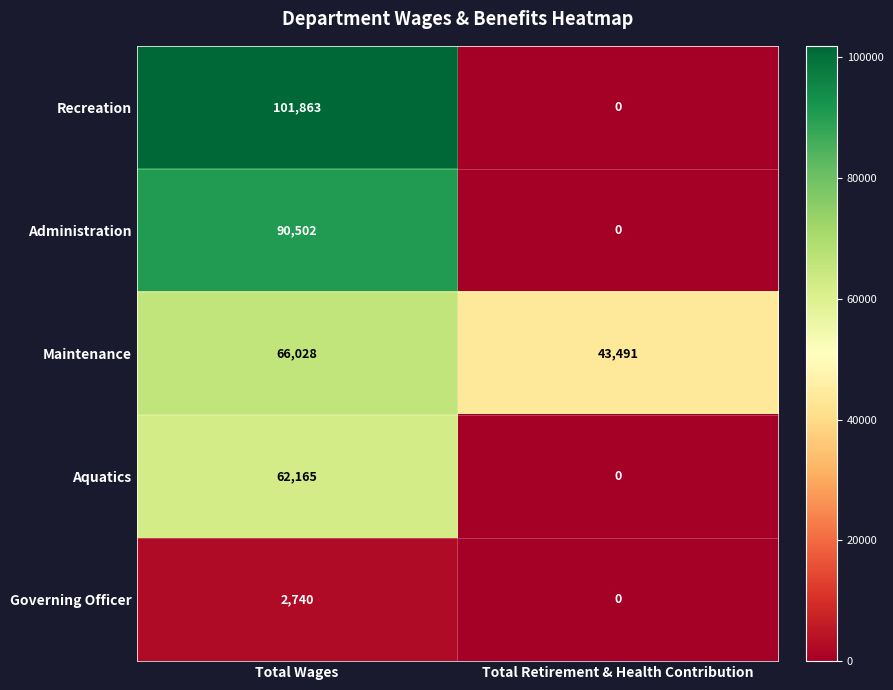

What is the difference between the Governing Officer values at Total Wages and Total Retirement & Health Contribution?

2740